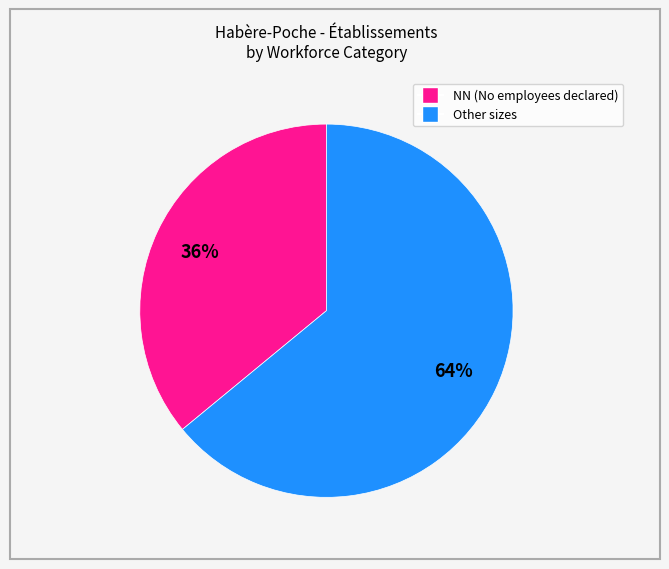

To the nearest percent, what is the difference between the largest and smallest slice percentages?

28%